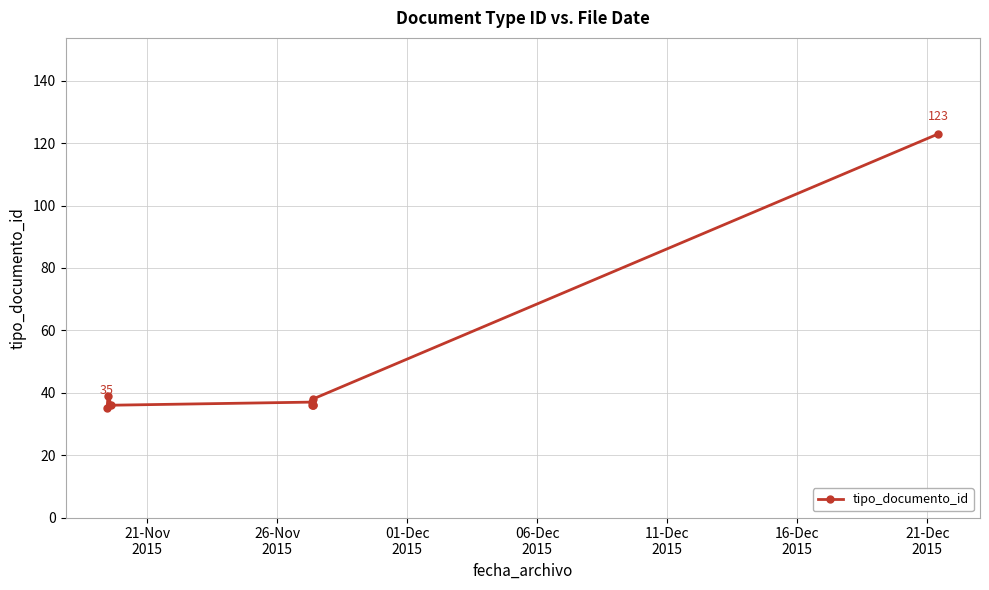

What is the value of the 4th point from the left?

37